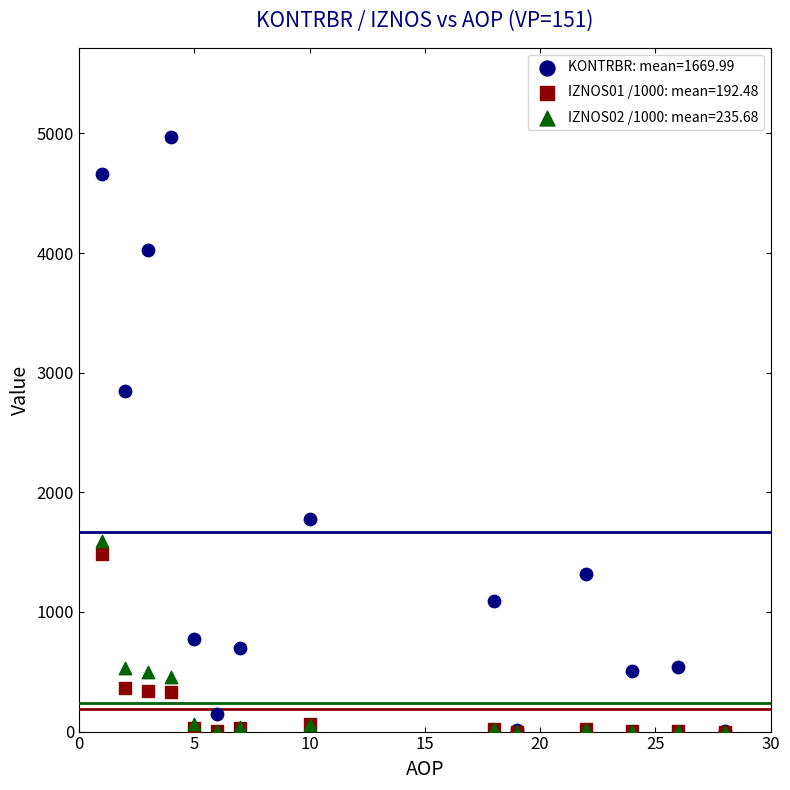

Across all series, what Y value is closest to 2485?

2849.4